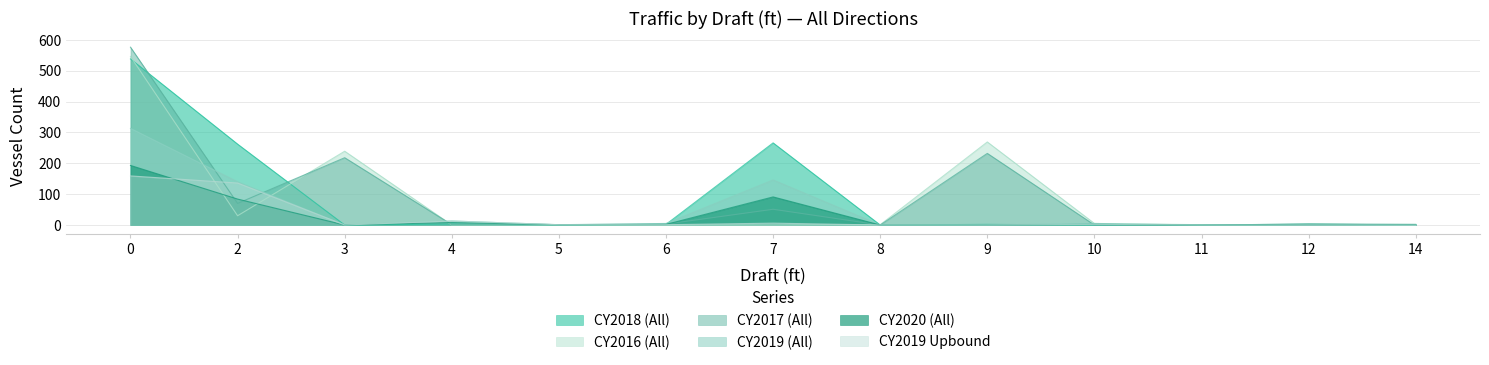

Which series ends up on top after the final intersection of CY2018 (All) and CY2019 (All)?

CY2018 (All)